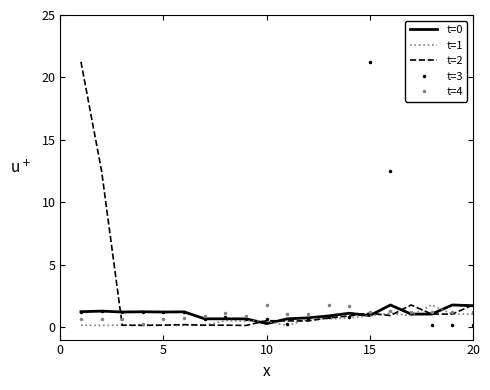

What is the difference between the second highest and minimum values in the t=3 series?

21.1